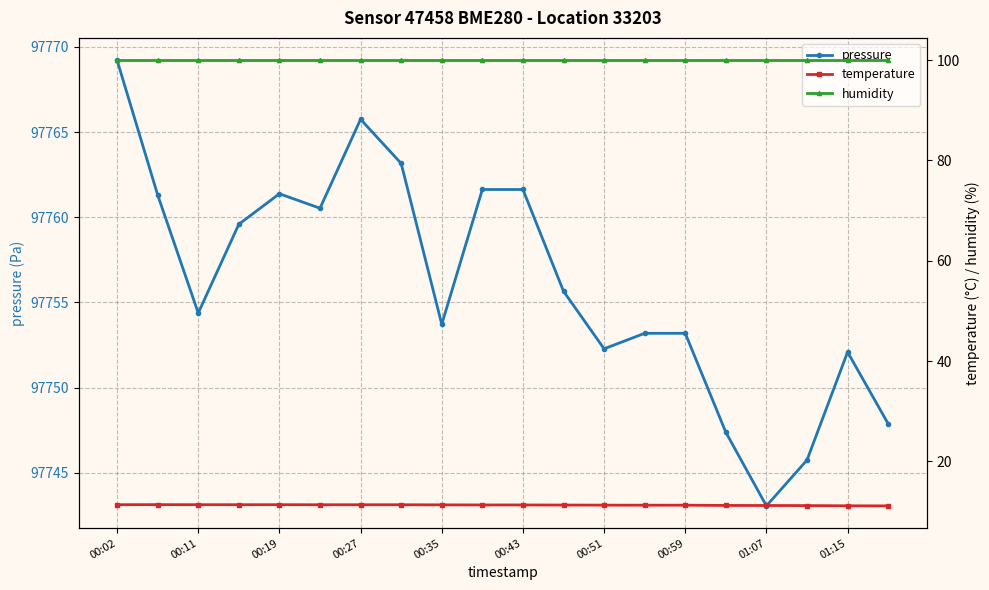

The value of pressure at 00:02 is 97769.2. True or false?

True